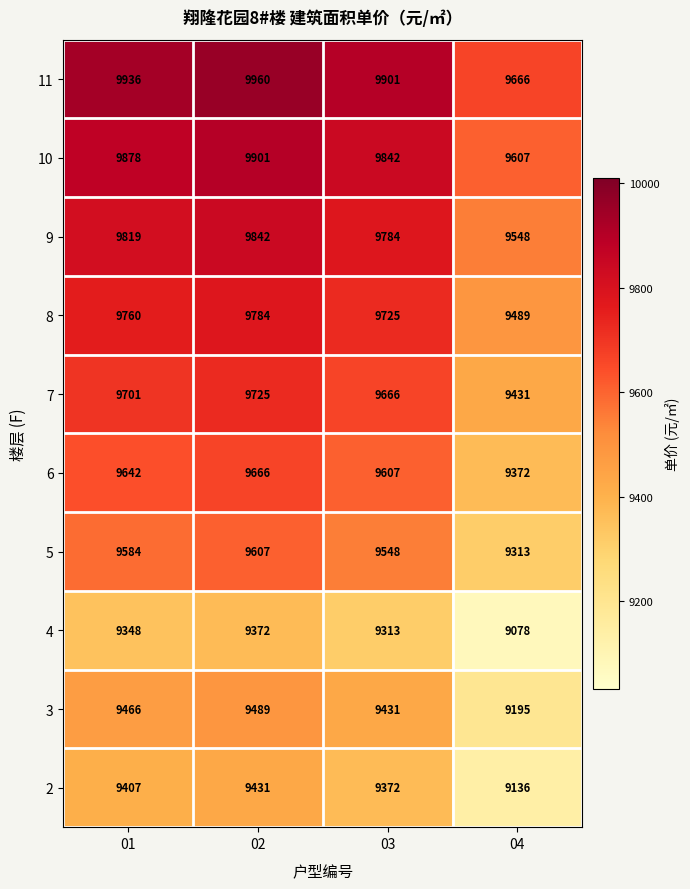

What value does the 5 series have at 03, to the nearest 5?

9550